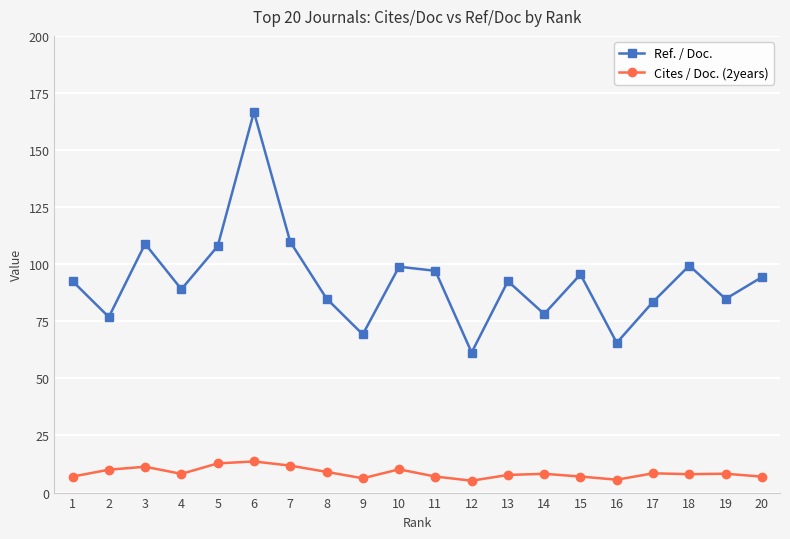

List the series in order of their overall mean, lowest first.

Cites / Doc. (2years), Ref. / Doc.